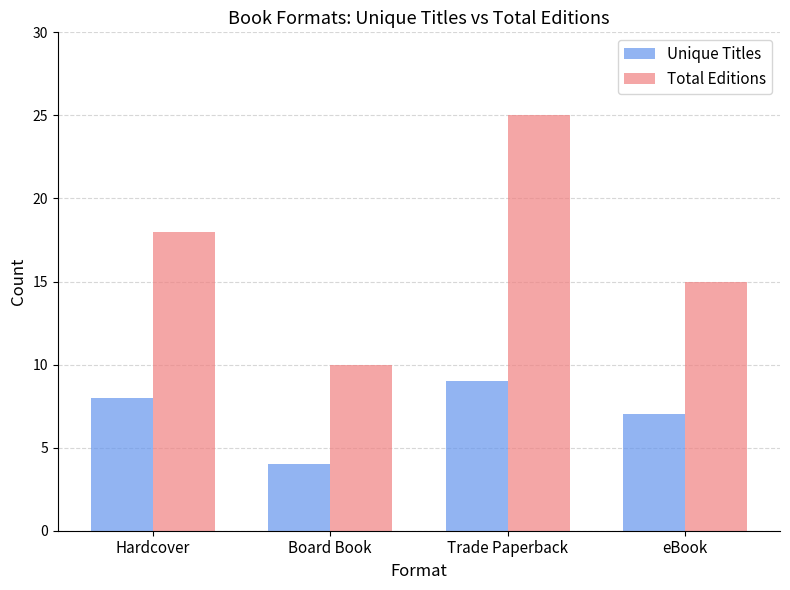

What is the label of the 2nd bar from the right?

Trade Paperback